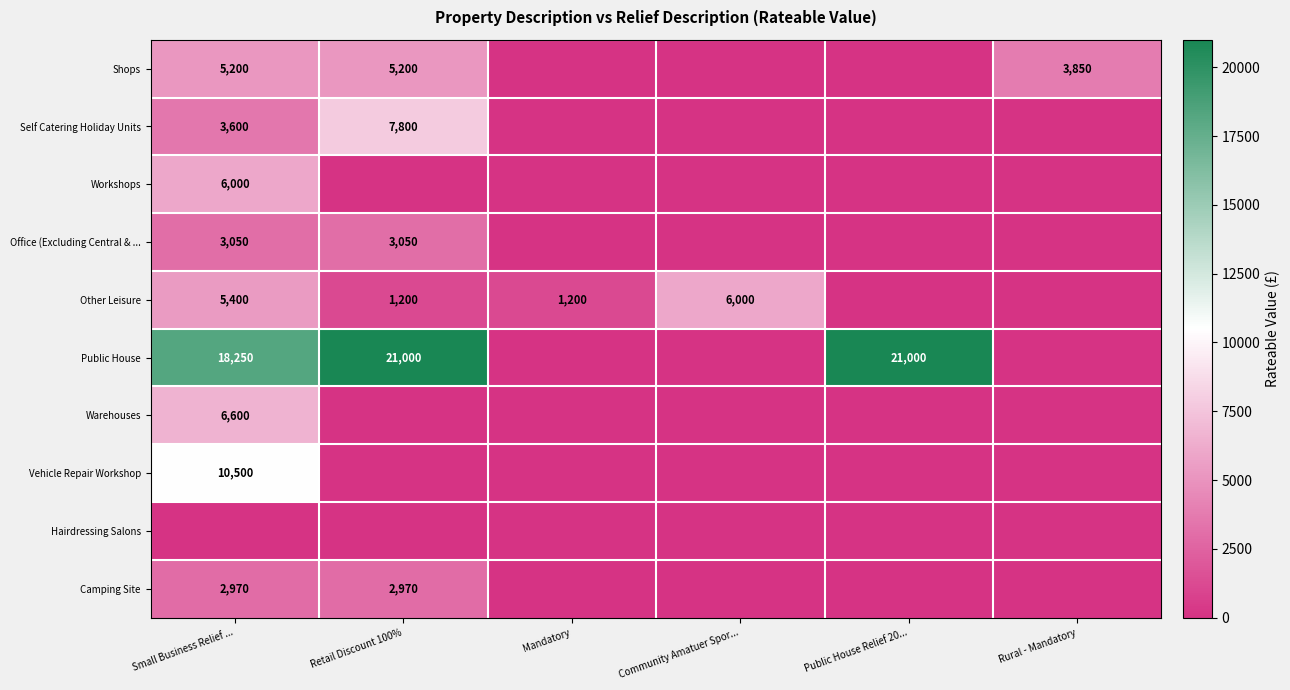

The Public House series shows 36136 at Retail Discount 100%. True or false?

False